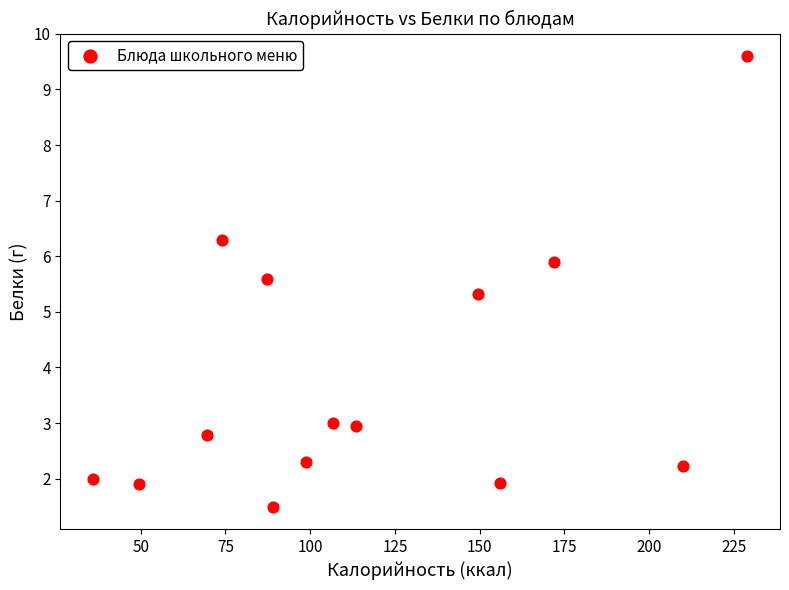

What Y value in the scatter plot is closest to 5?

5.3